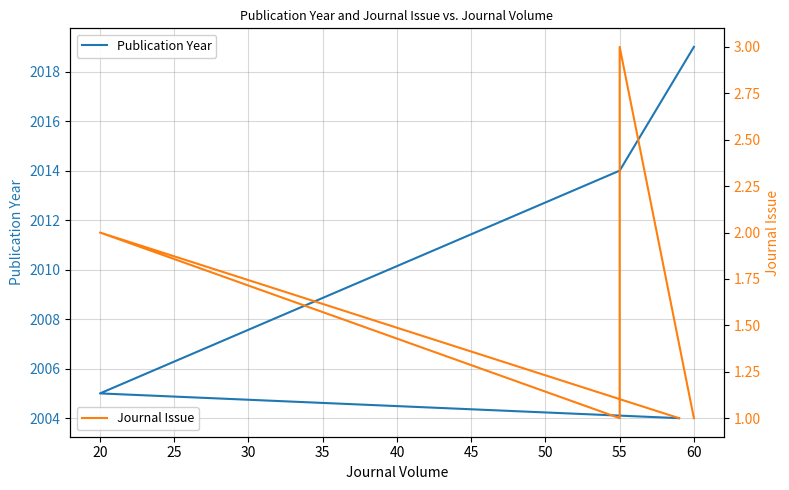

True or false: Publication Year and Journal Issue cross at least once.

False